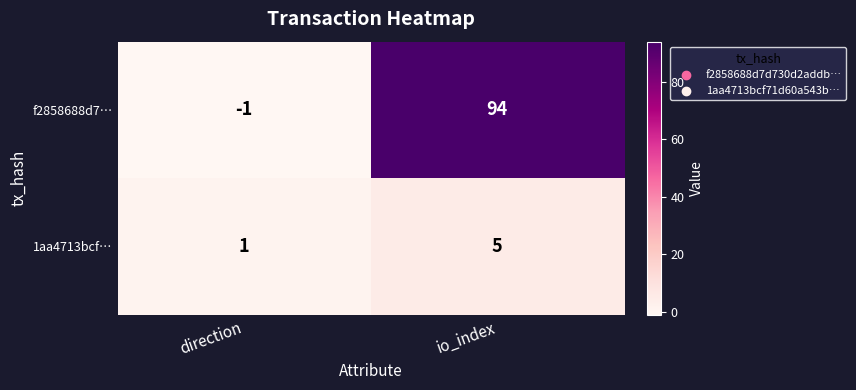

What is the sum of the f2858688d7… values at direction and io_index?

93